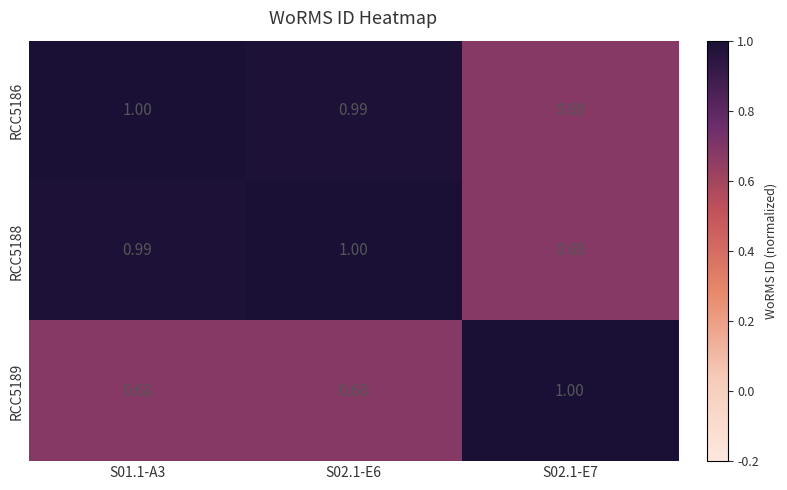

Is the value of RCC5188 at S02.1-E6 greater than the value of RCC5189 at S01.1-A3?

Yes